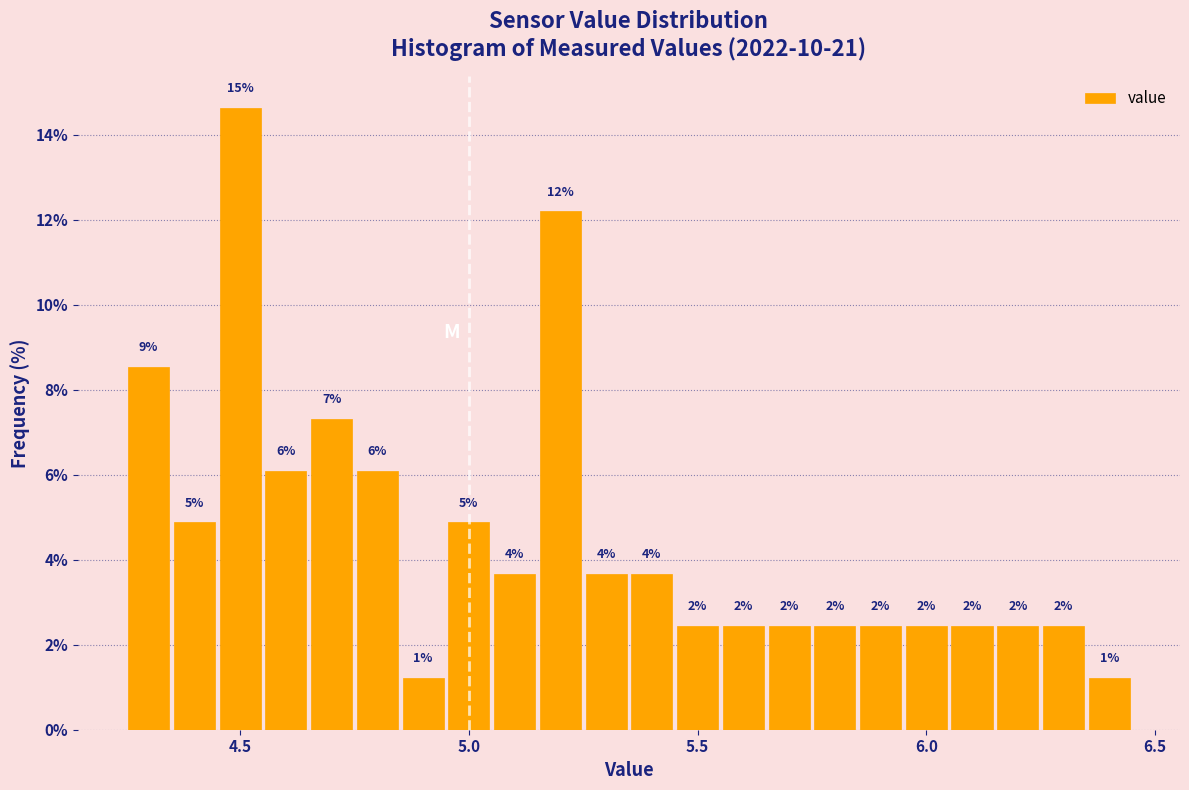

Around what value on the x-axis is the tallest bar? Give the approximate position of its centre, as read against the axis.

4.50